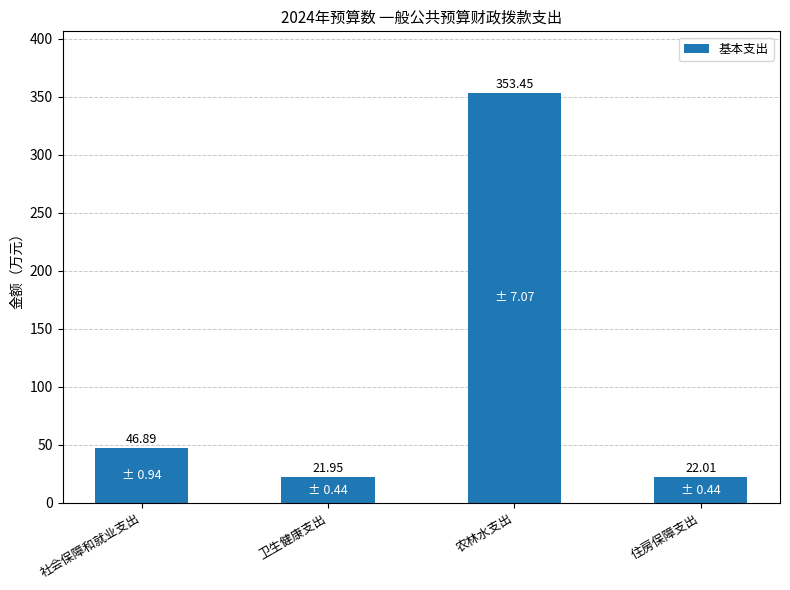

At which category does the chart reach its minimum across all series?

卫生健康支出